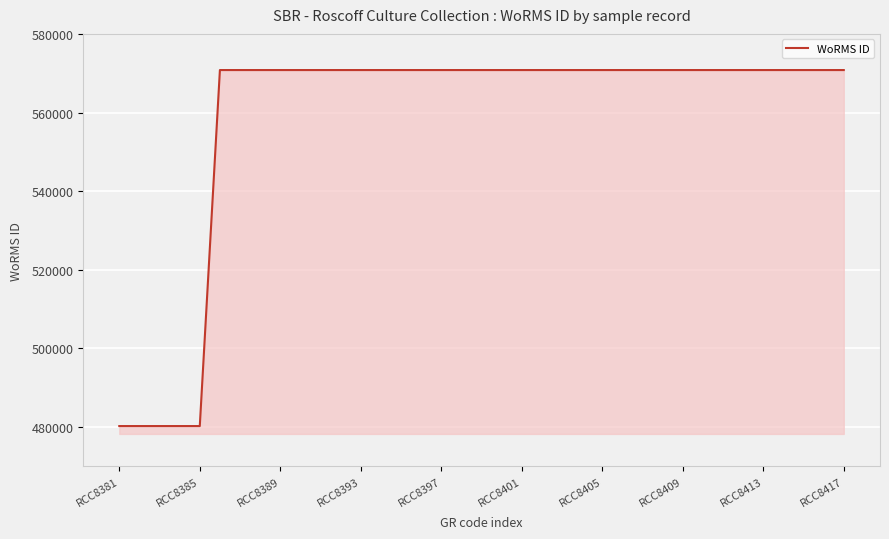

What is the smallest value displayed?

480248